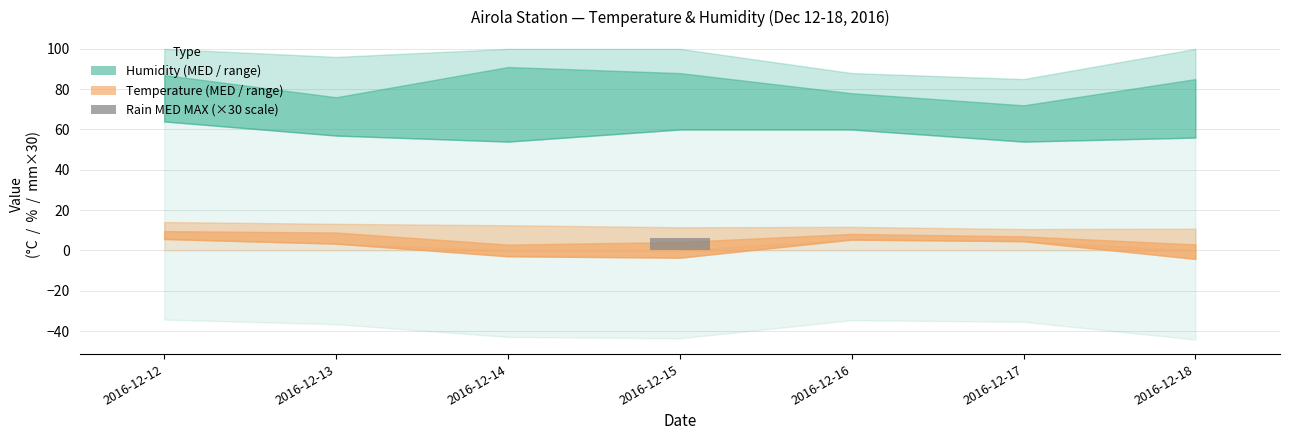

What is the sum of all values?

6